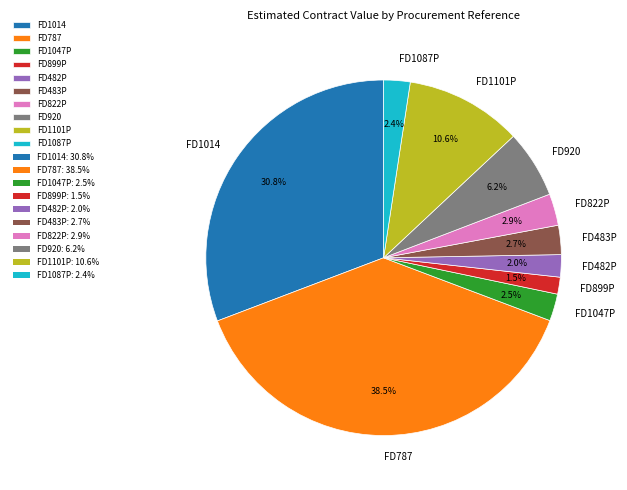

To the nearest percent, what percentage of the pie is FD1014?

31%